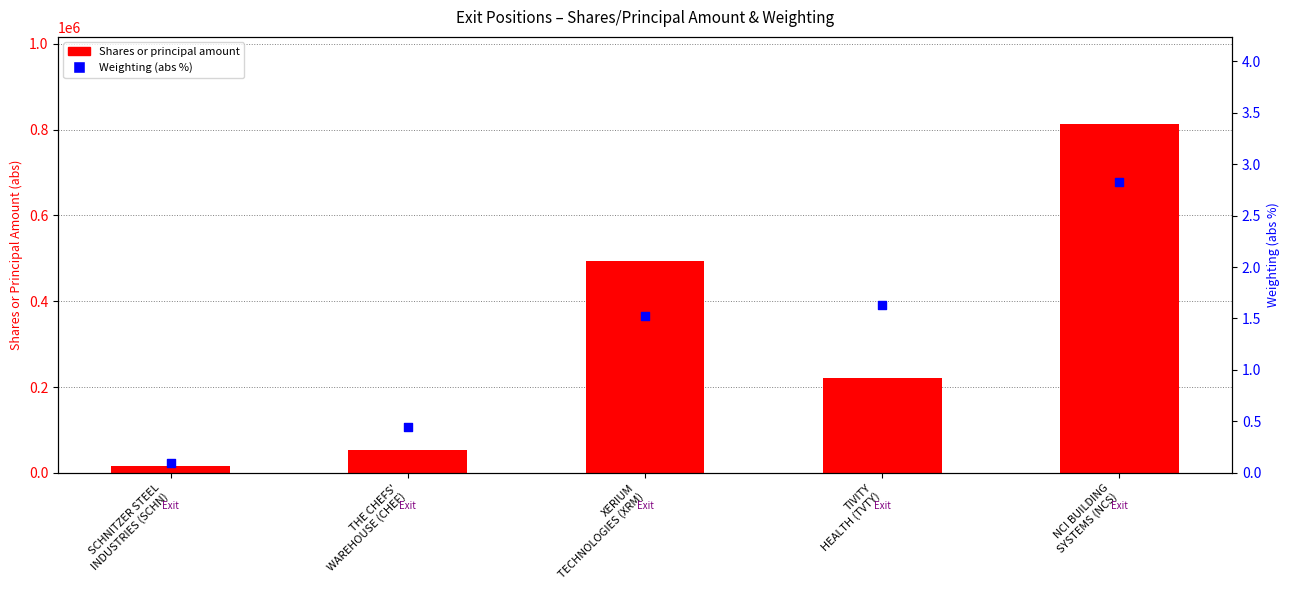

Which series has the widest spread of Y values?

Shares or principal amount